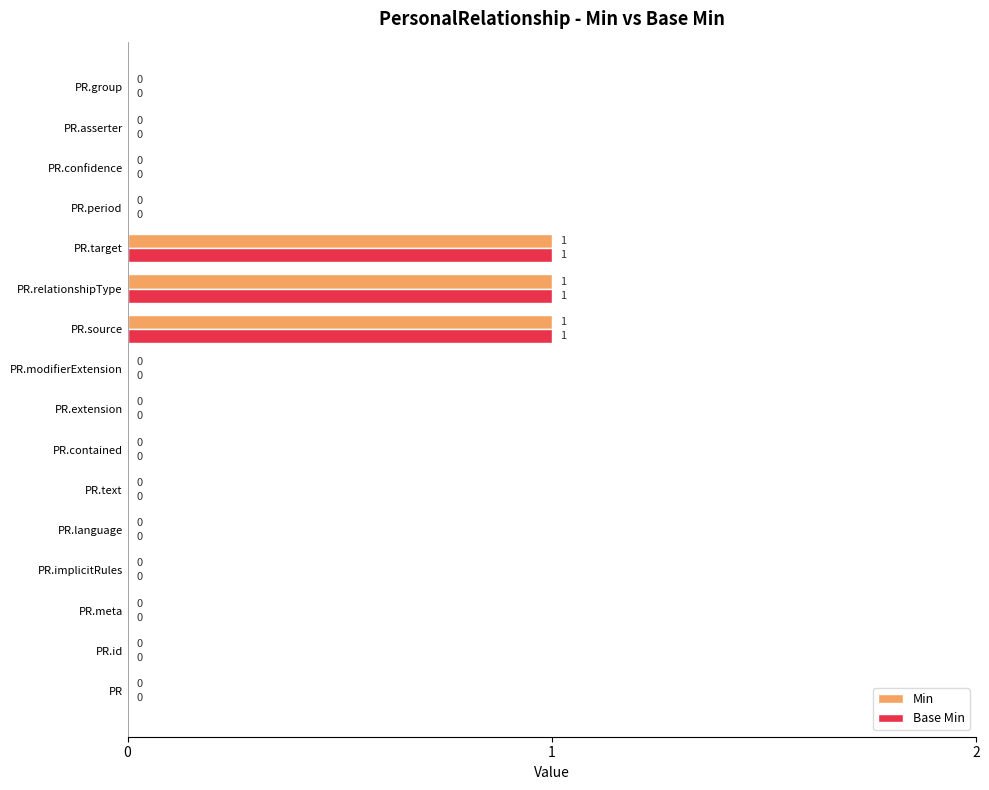

What is the sum of all Base Min values?

3